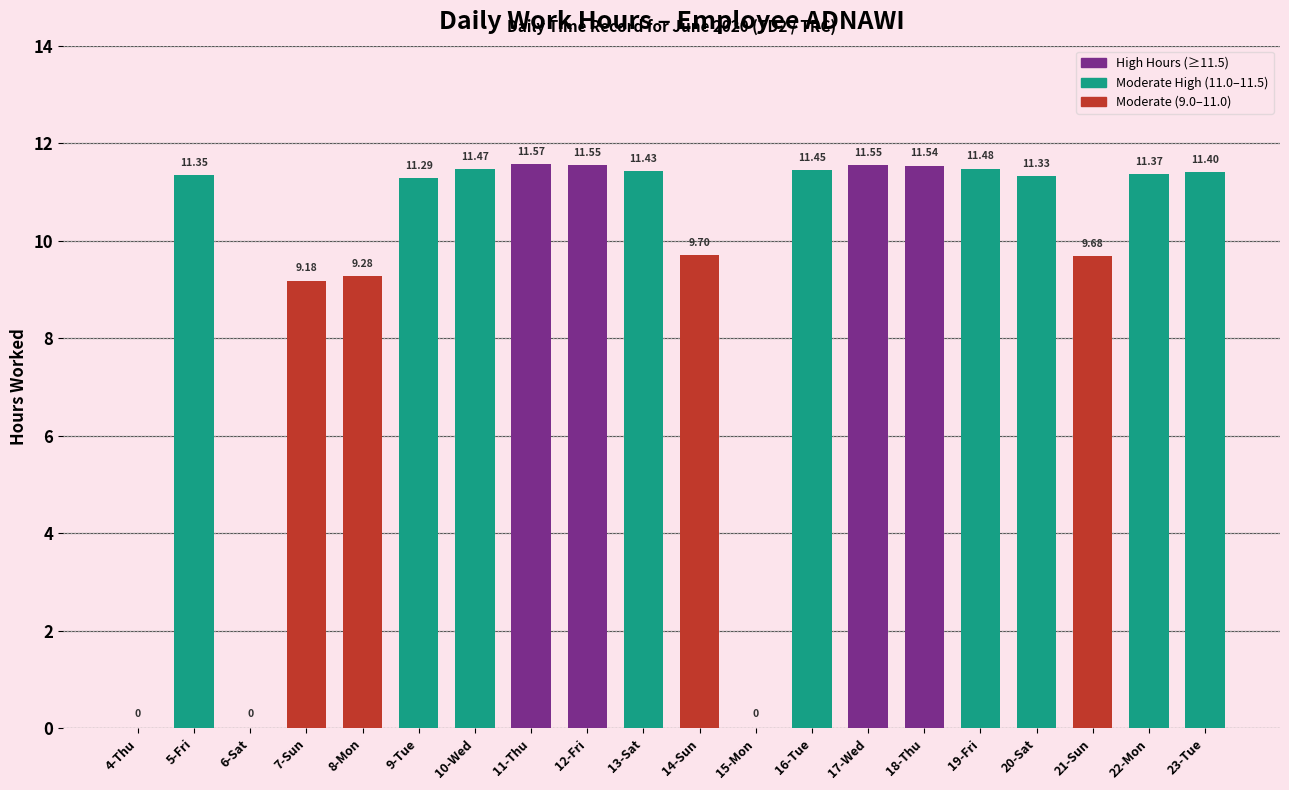

How many values exceed 11?

13